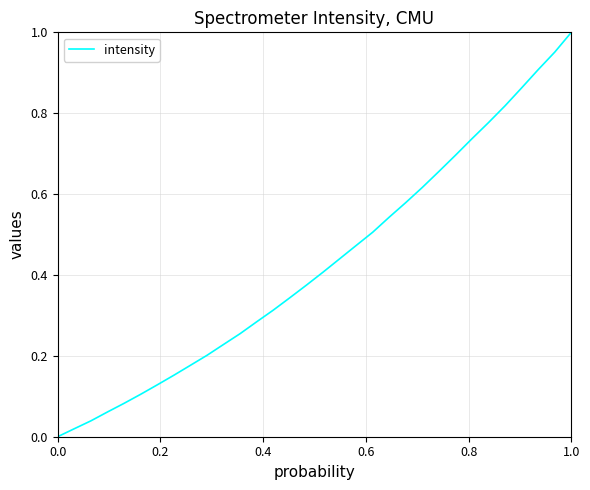

What is the difference between the second highest and minimum values?

1.0